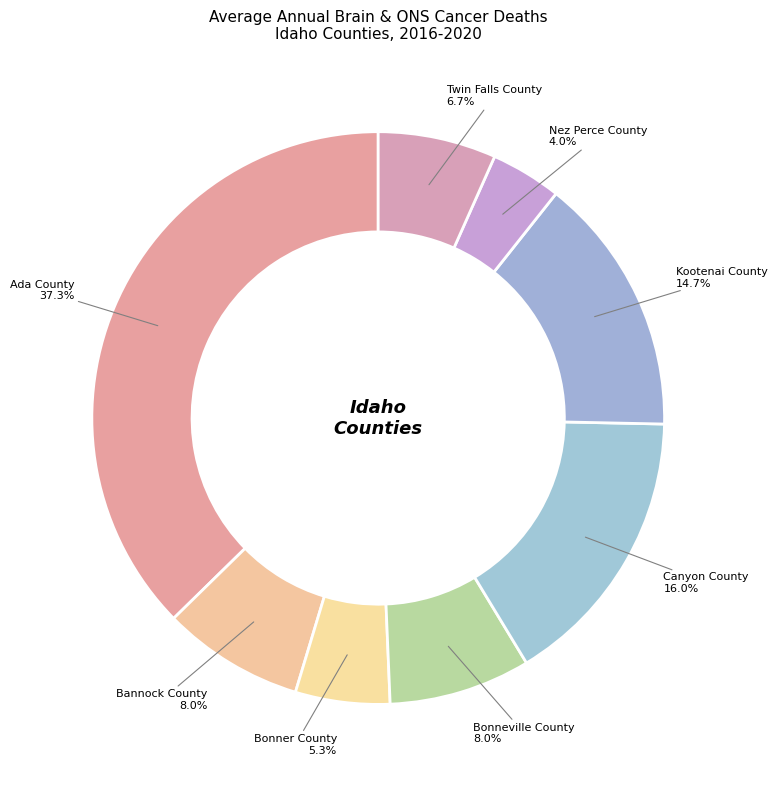

Is there any slice that represents more than half of the pie?

No